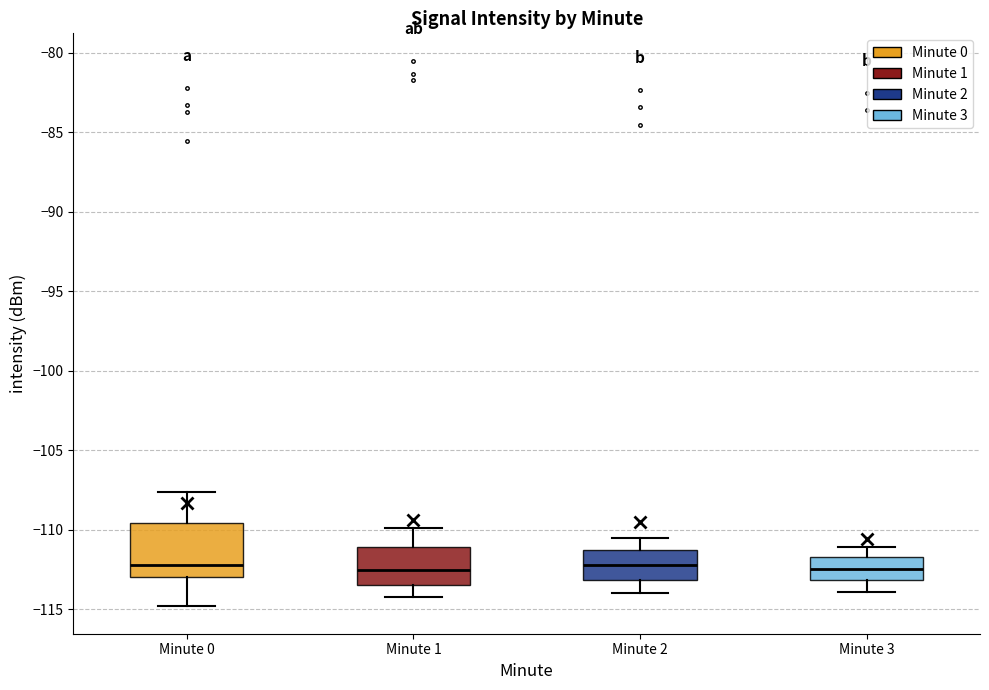

Where does the median line of the box for Minute 2 sit on the y-axis? The values are not printed on the chart, so give them approximately, as read against the axis.

-112.0